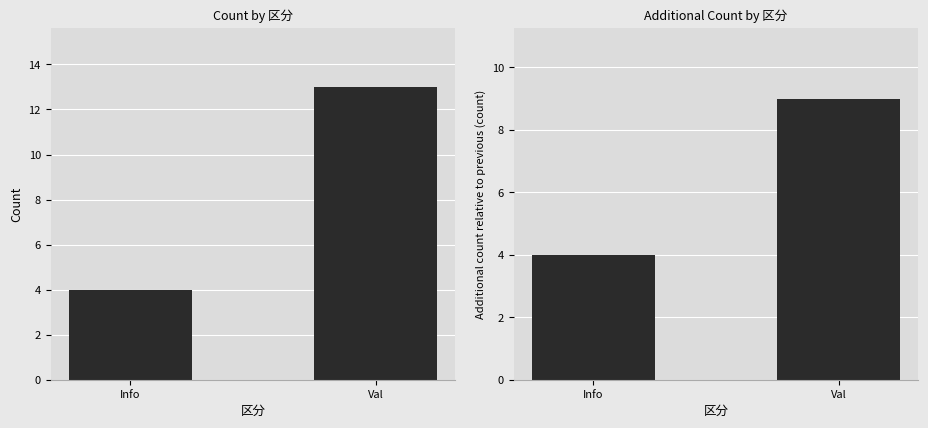

Which label corresponds to the smallest value in the chart?

Info